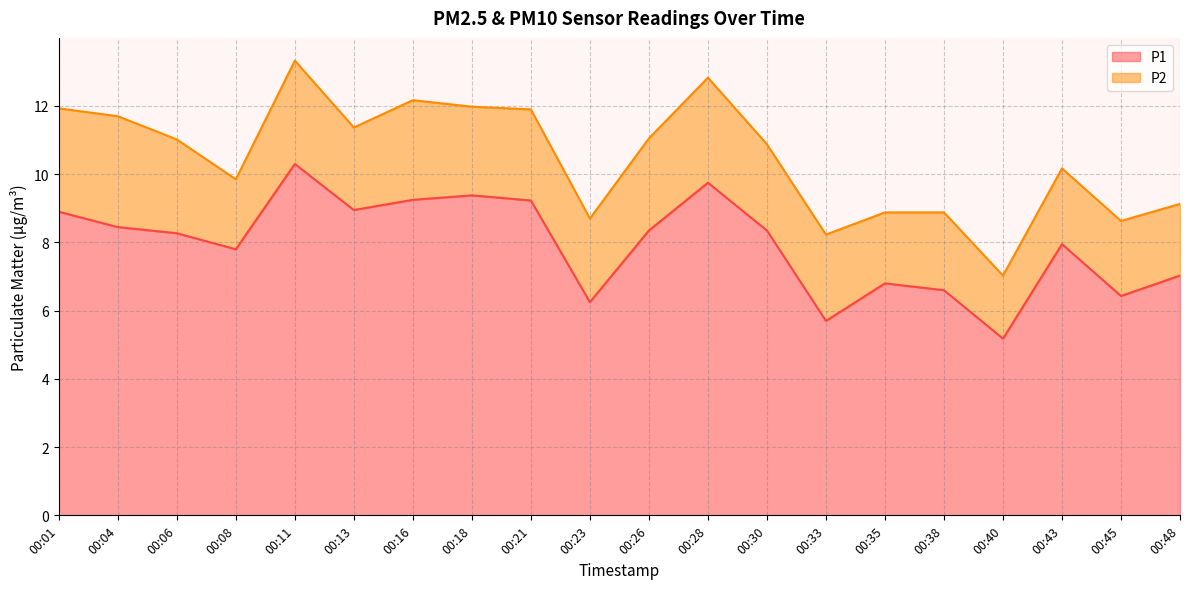

Rank the categories by value from highest to lowest.

00:11, 00:28, 00:18, 00:16, 00:21, 00:13, 00:01, 00:04, 00:26, 00:30, 00:06, 00:43, 00:08, 00:48, 00:35, 00:38, 00:45, 00:23, 00:33, 00:40